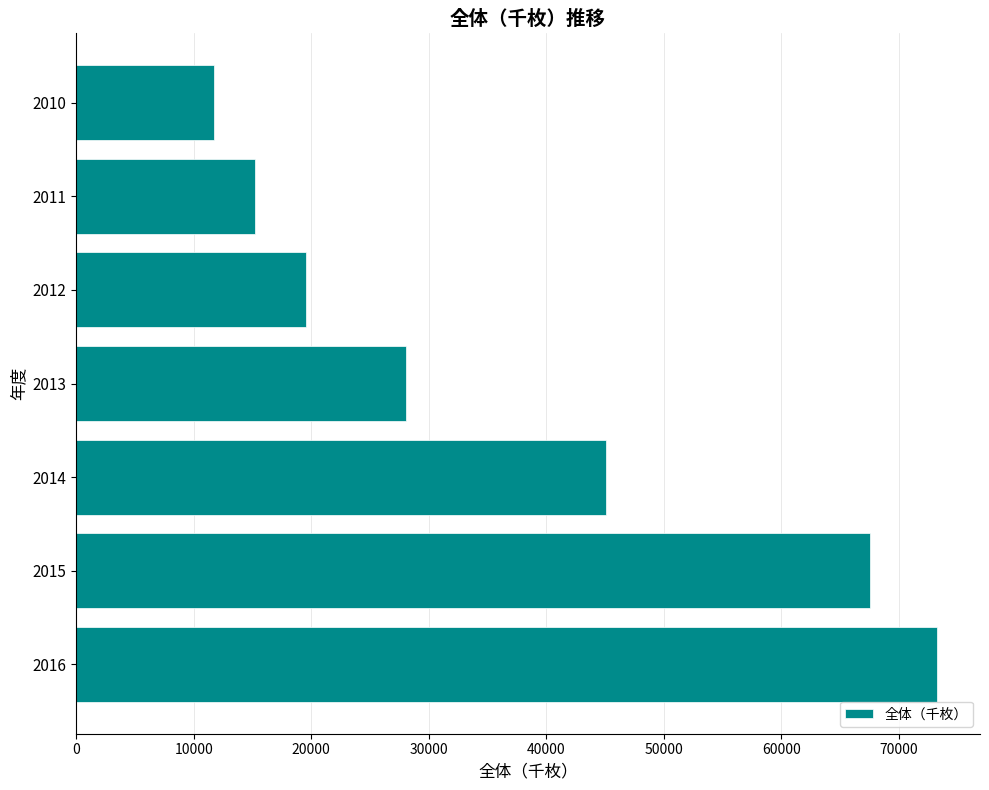

What is the sum of all values?

260441.6